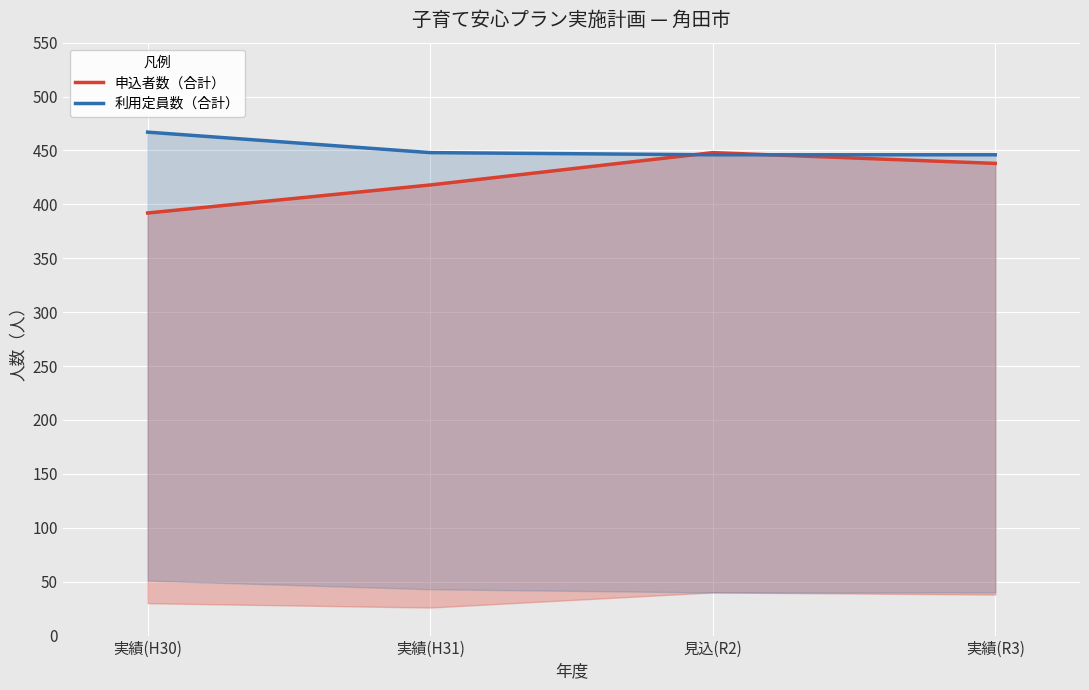

Is the value of 申込者数（合計） at 実績(R3) greater than the value of 利用定員数（合計） at 見込(R2)?

No